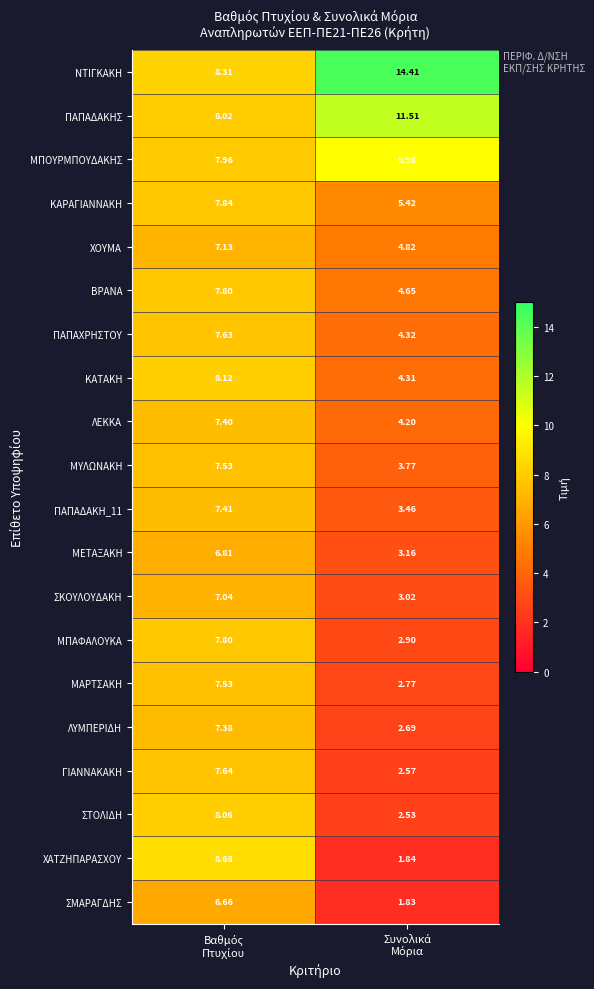

Which series has the largest range (max minus min)?

ΧΑΤΖΗΠΑΡΑΣΧΟΥ